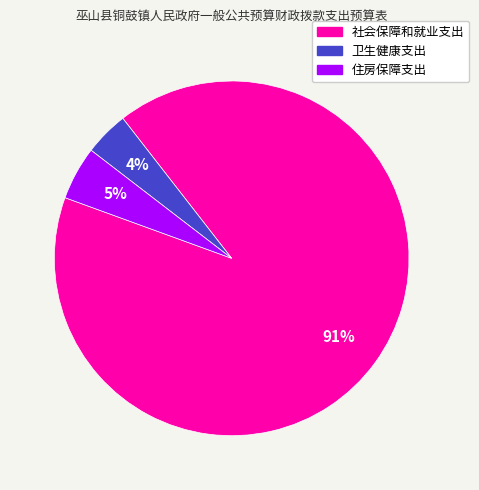

Is it true that 社会保障和就业支出 is 99% of the pie?

False